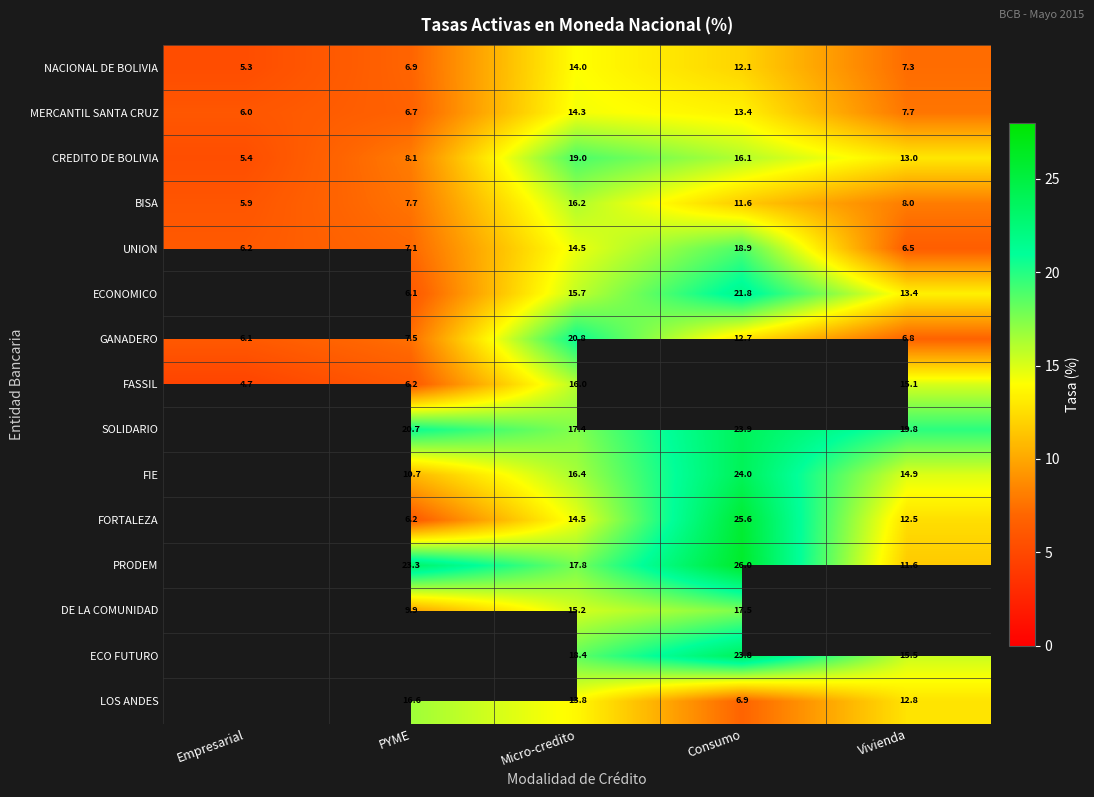

What is the sum of the MERCANTIL SANTA CRUZ values at Empresarial and Vivienda?

13.7